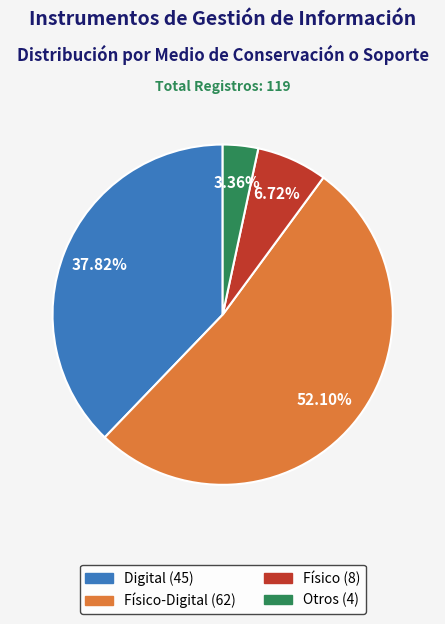

Is there any slice that represents more than half of the pie?

Yes